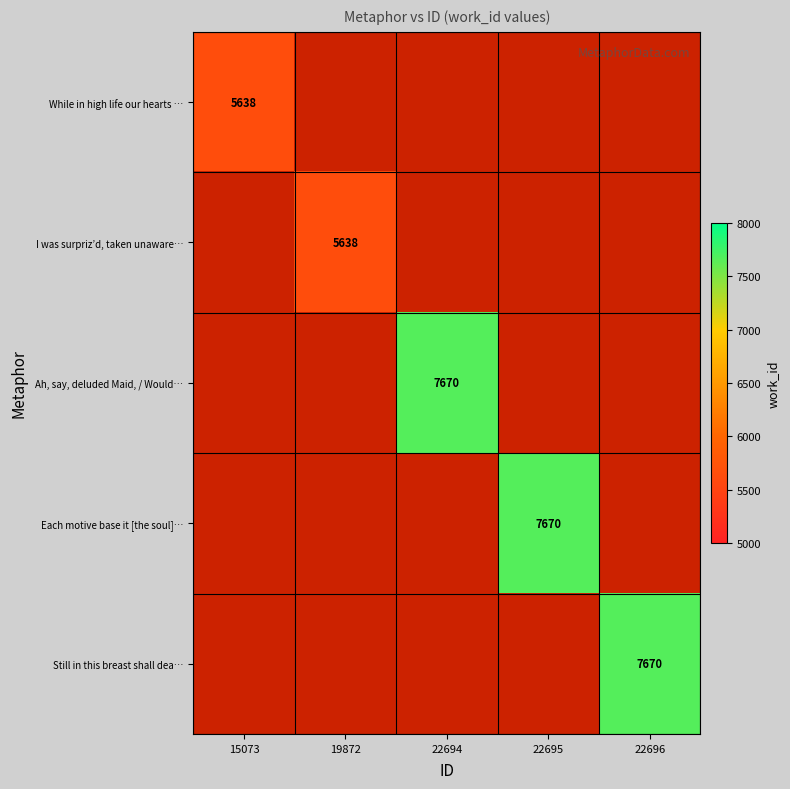

The value of Ah, say, deluded Maid, / Would… at 22694 is 10534. True or false?

False